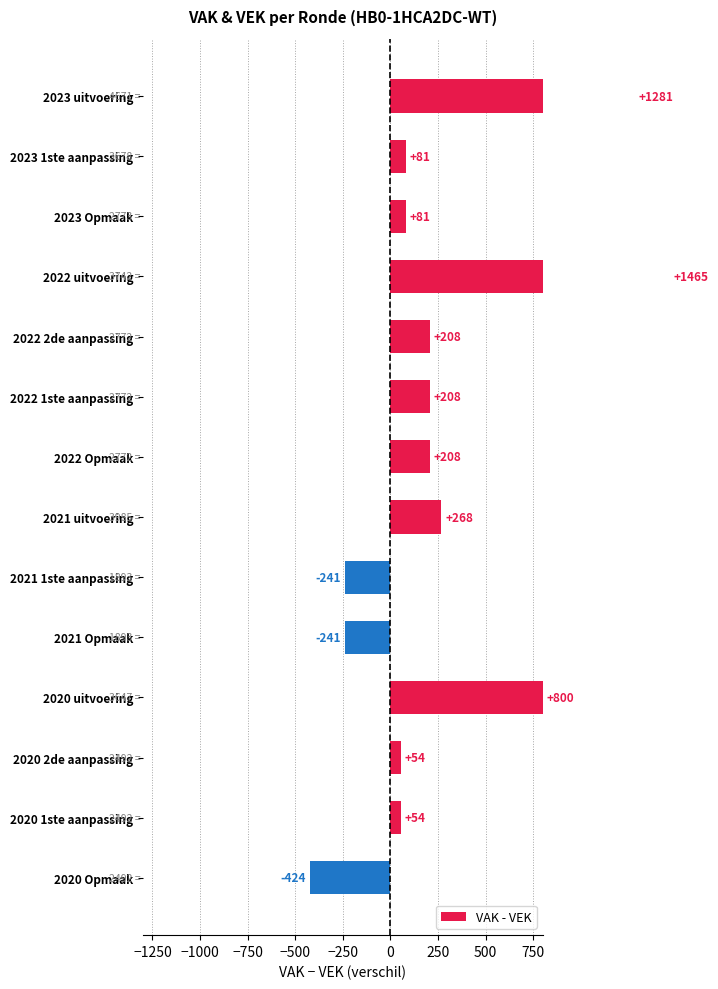

How many distinct data groups are displayed?

1